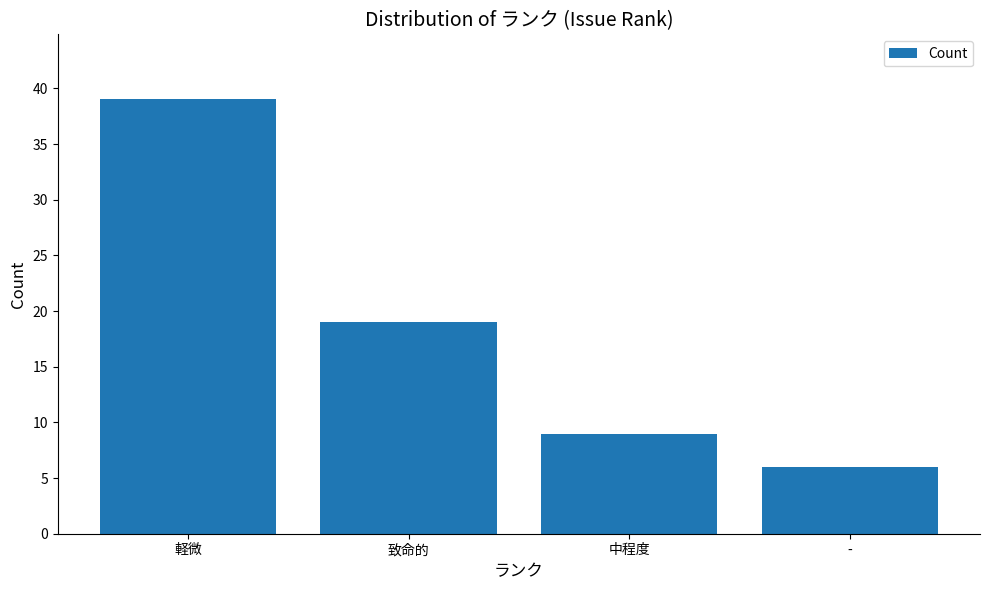

True or false: the data shows 10 at -.

False